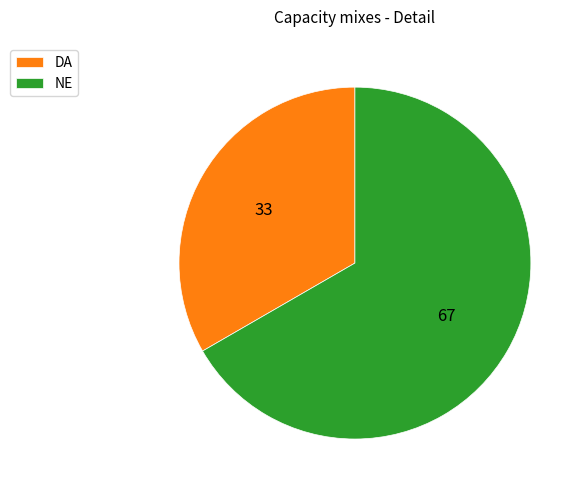

Approximately how many times larger is the value at NE compared to DA?

2.0